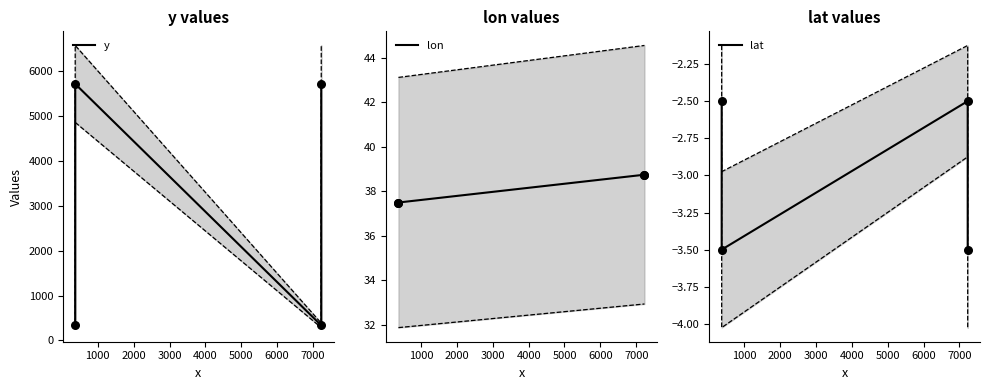

Which series has the widest spread of Y values?

y